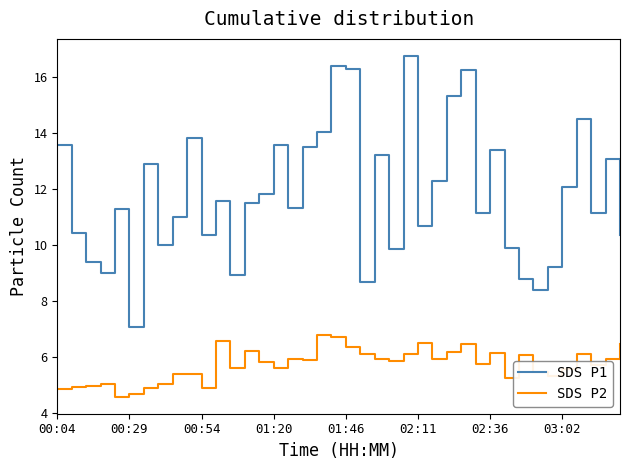

What are all the series names shown in the legend?

SDS P1, SDS P2